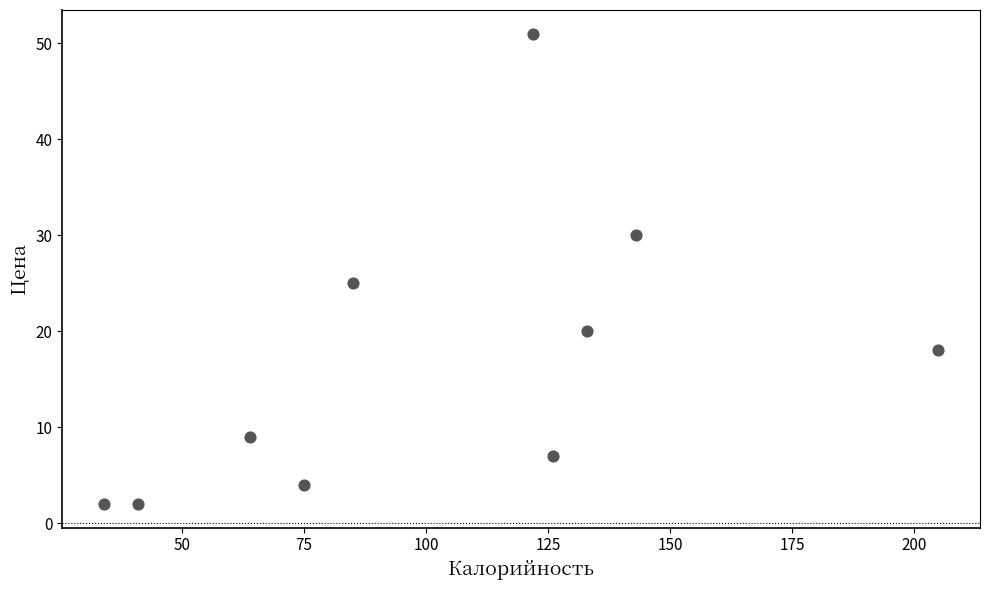

What is the average X value?

103